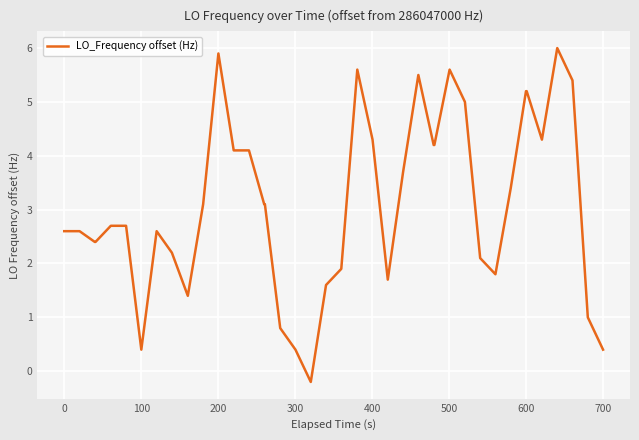

Reading left to right, extract all data points from this chart.

2.6	2.6	2.4	2.4	2.7	2.7	0.4	2.6	2.2	1.4	3.1	5.9	4.1	4.1	3.1	3.1	0.8	0.4	-0.2	1.6	1.9	5.6	4.3	1.7	3.7	5.5	4.2	4.2	5.6	5.0	2.1	1.8	3.4	5.2	5.2	4.3	6.0	5.4	1.0	0.4